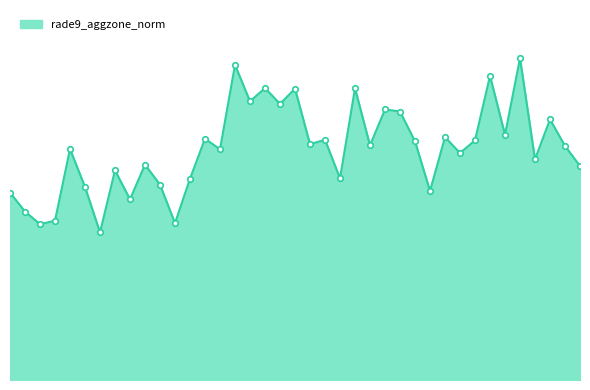

How many interior local peaks (higher than both neighbors) does the data have?

14